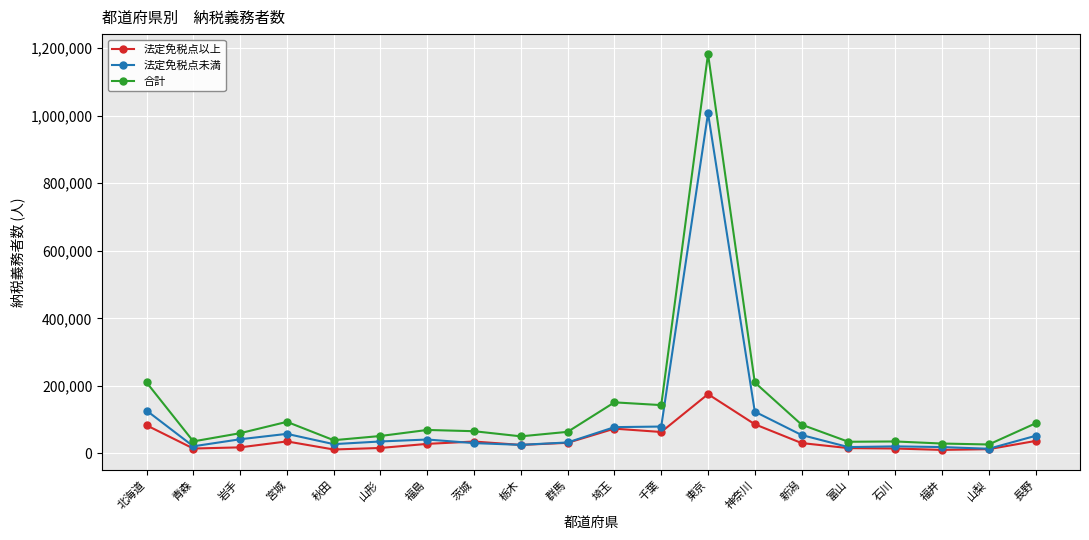

How many data points in 法定免税点未満 are less than 41200?

10